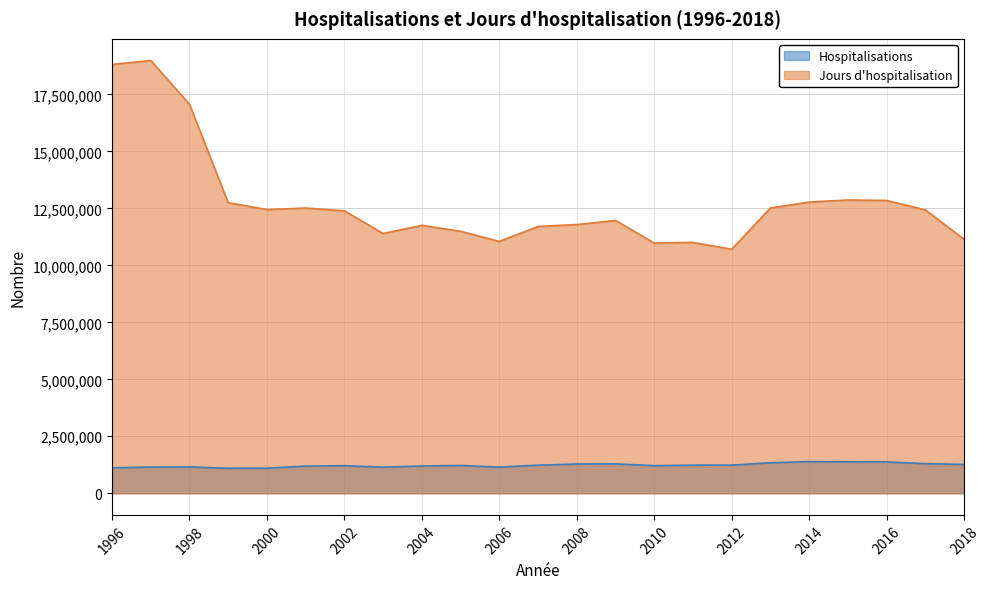

List the series in order of their overall mean, highest first.

Jours d'hospitalisation, Hospitalisations